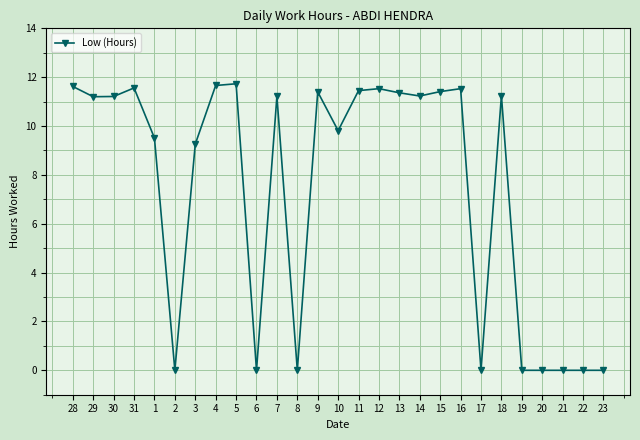

What is the sum of all values?

199.9